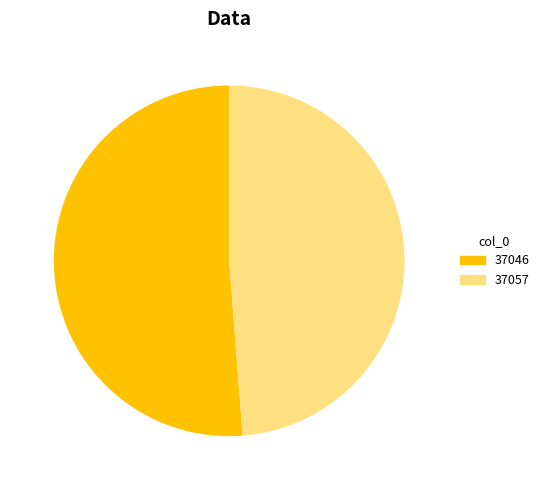

Is it true that 37057 is 57% of the pie?

False